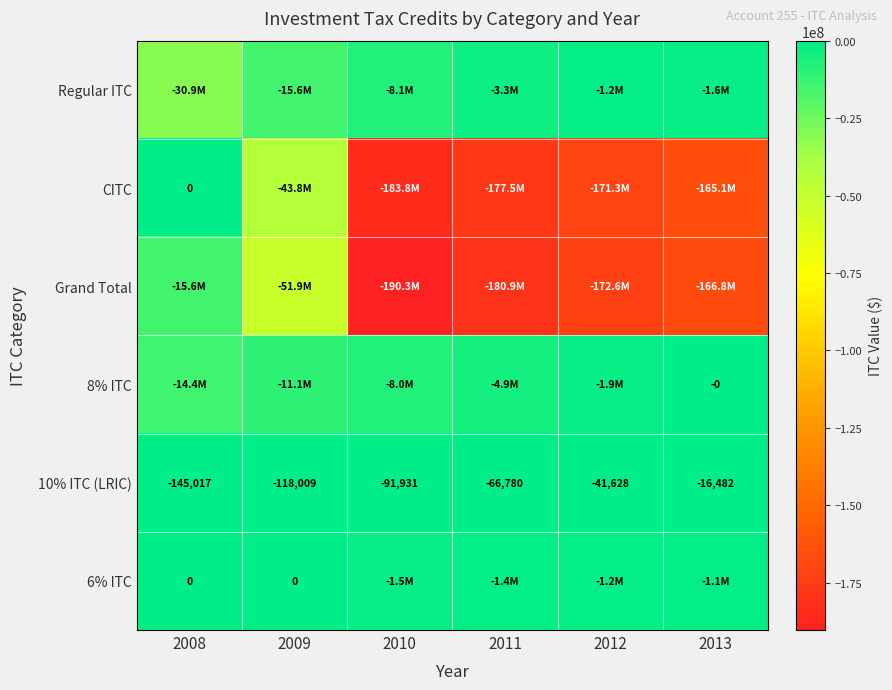

Is it true that Grand Total equals -51889386.6 at 2009?

True